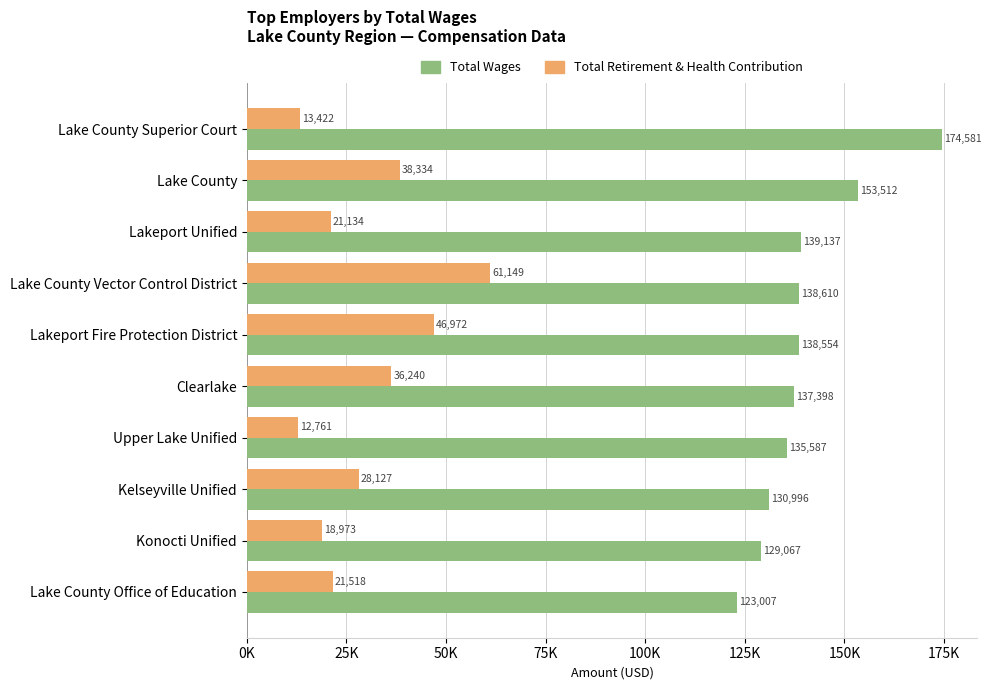

What is the sum of all Total Retirement & Health Contribution values?

298630.0